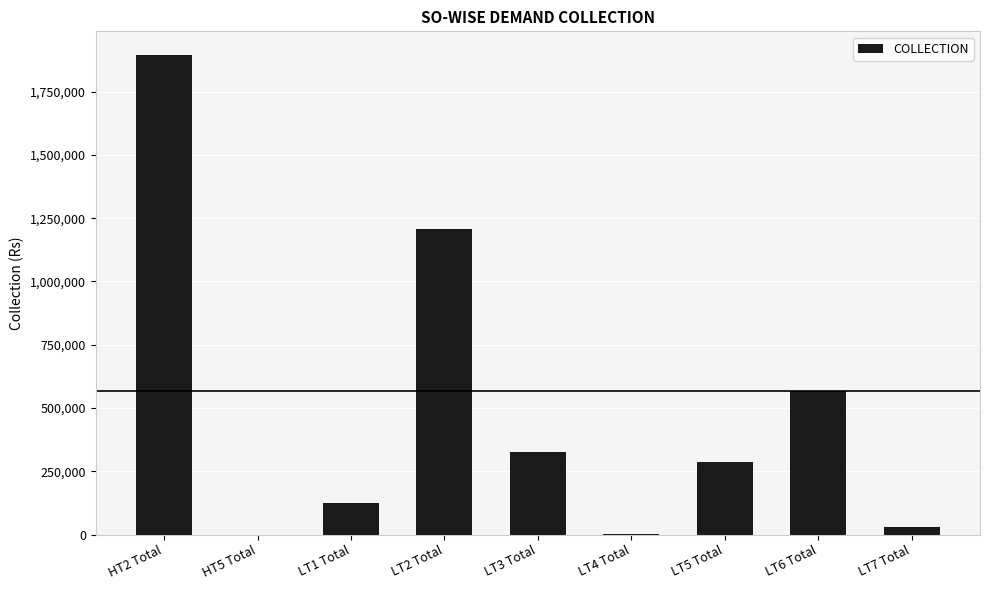

What is the average value?

493268